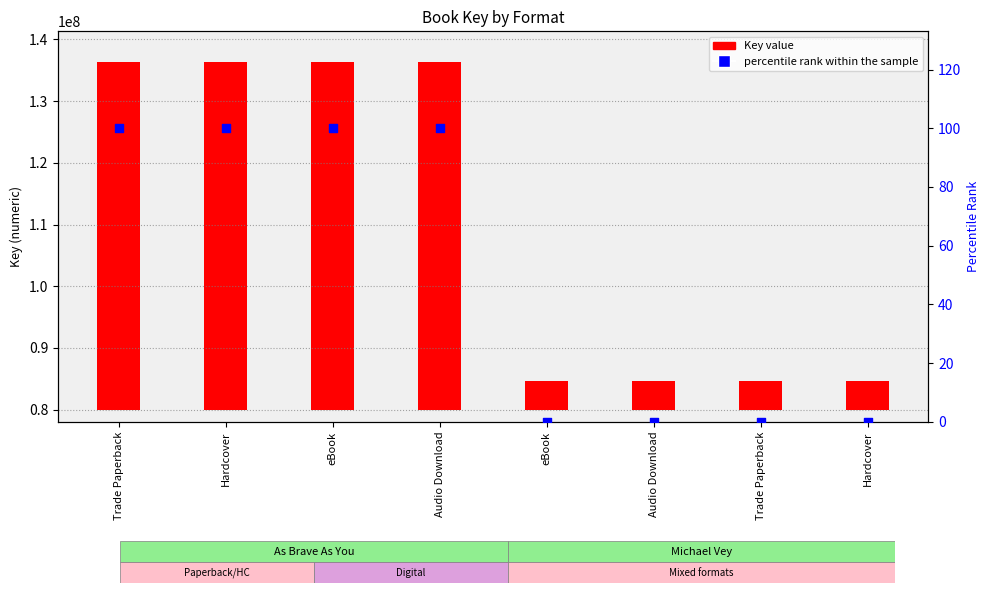

What are all the series names shown in the legend?

Key value, percentile rank within the sample